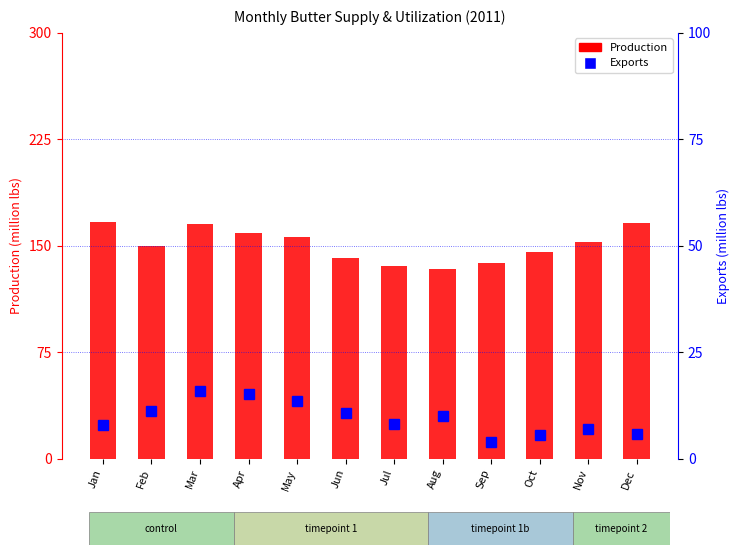

How many data points in Exports are above 10?

6